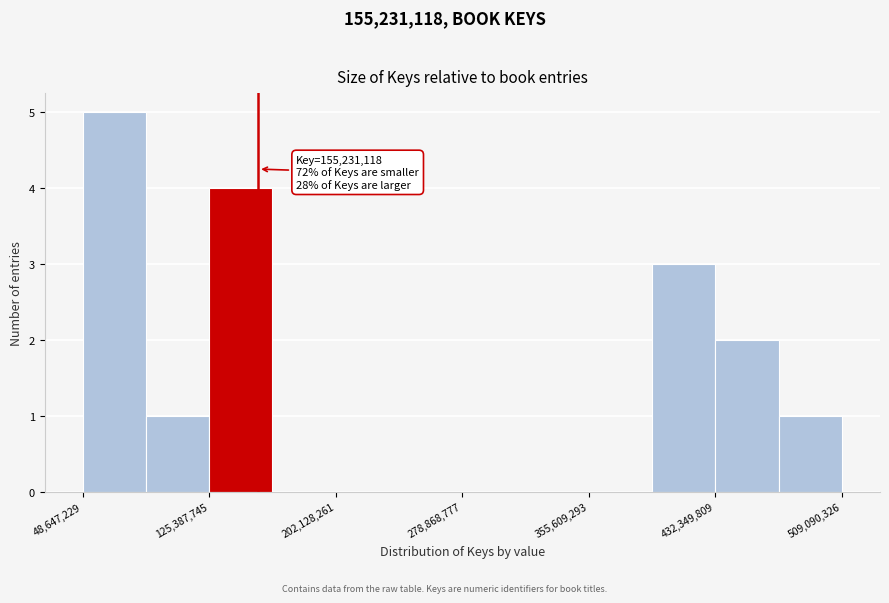

Read against the x-axis, roughly where is the centre of the tallest bar?

70000000